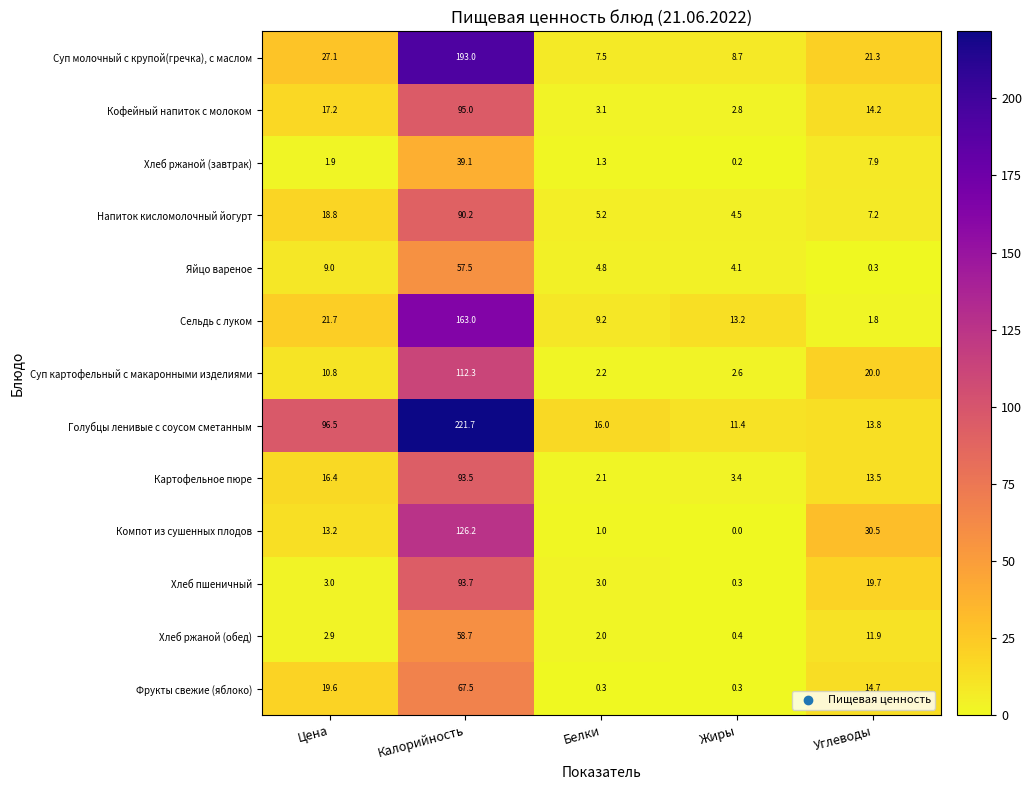

What is the sum of all Картофельное пюре values?

128.9